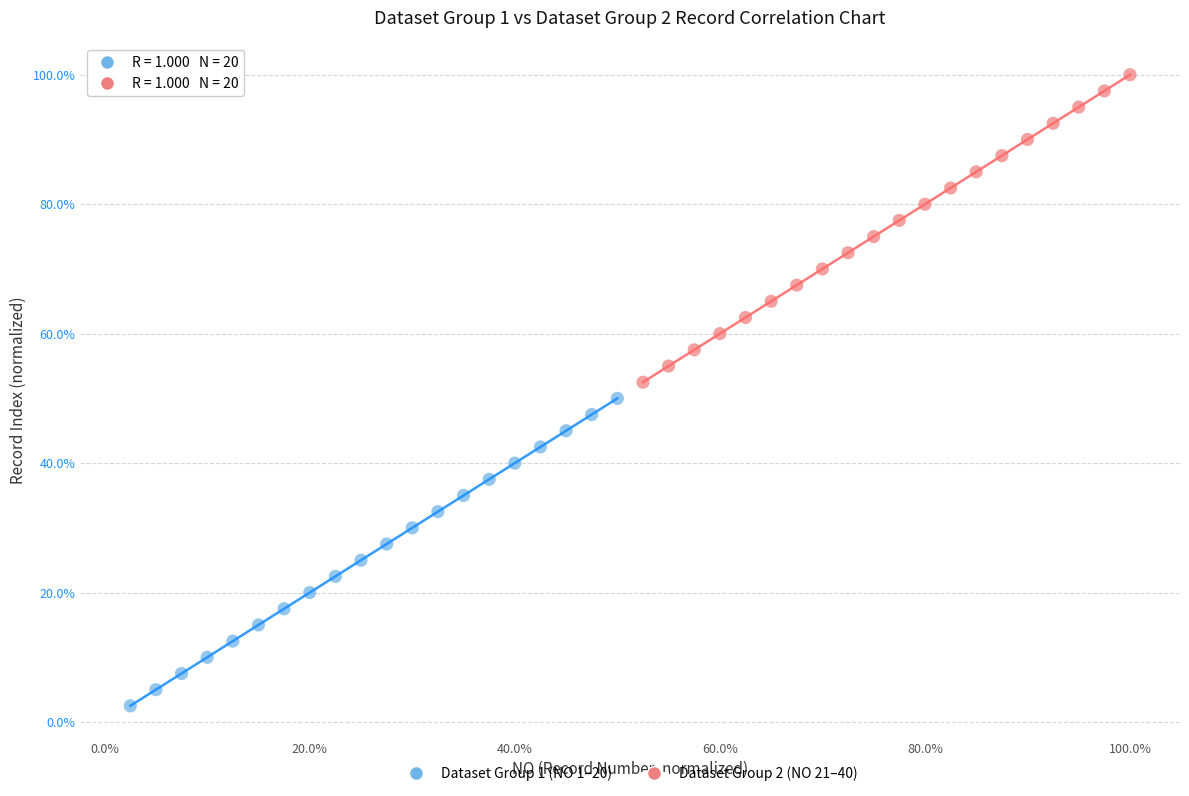

Which series reaches the maximum Y coordinate?

Dataset Group 2 (NO 21–40)